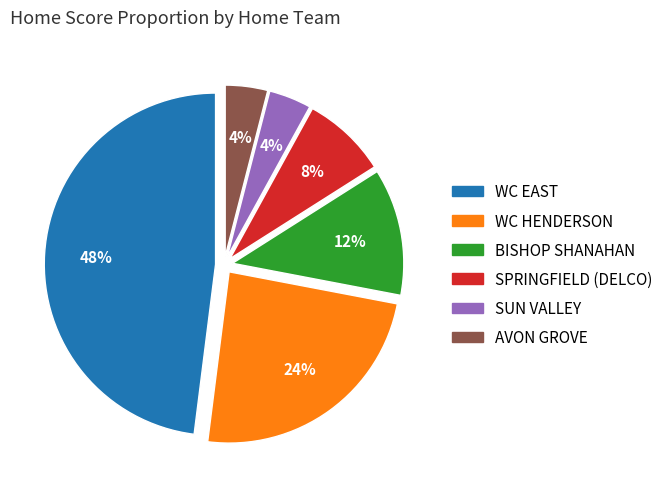

To the nearest percent, what is the difference between the largest and smallest slice percentages?

44%